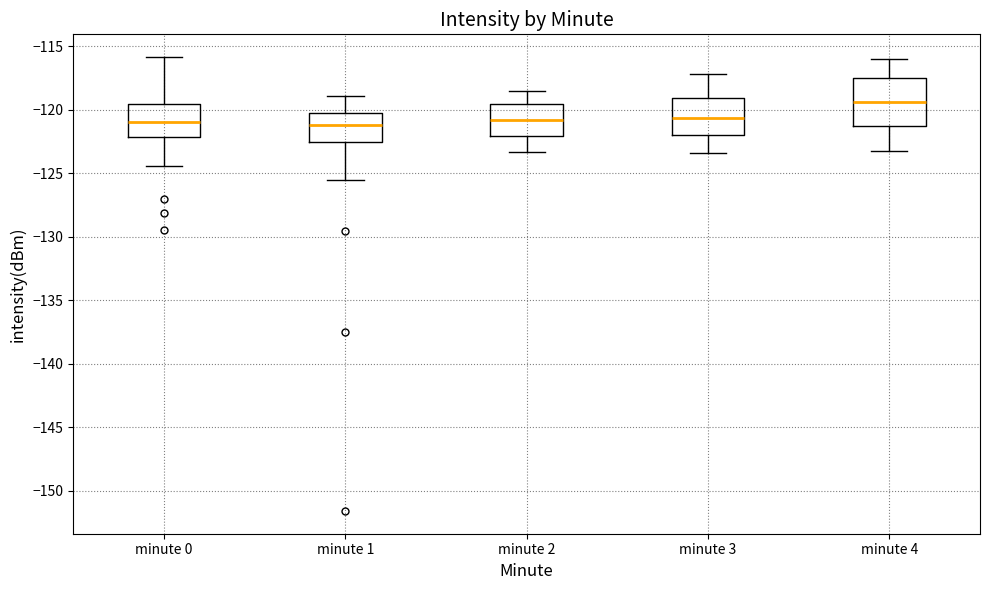

Reading left to right, read every box against the y-axis: the position of its median line, the range the box covers, and the ends of its whiskers. The values are not printed on the chart, so give them approximately, as read against the axis.

minute 0: median -121.0, box -122.0 to -119.5, whiskers -124.5 to -116.0
minute 1: median -121.0, box -122.5 to -120.0, whiskers -125.5 to -119.0
minute 2: median -121.0, box -122.0 to -119.5, whiskers -123.5 to -118.5
minute 3: median -120.5, box -122.0 to -119.0, whiskers -123.5 to -117.0
minute 4: median -119.5, box -121.5 to -117.5, whiskers -123.0 to -116.0